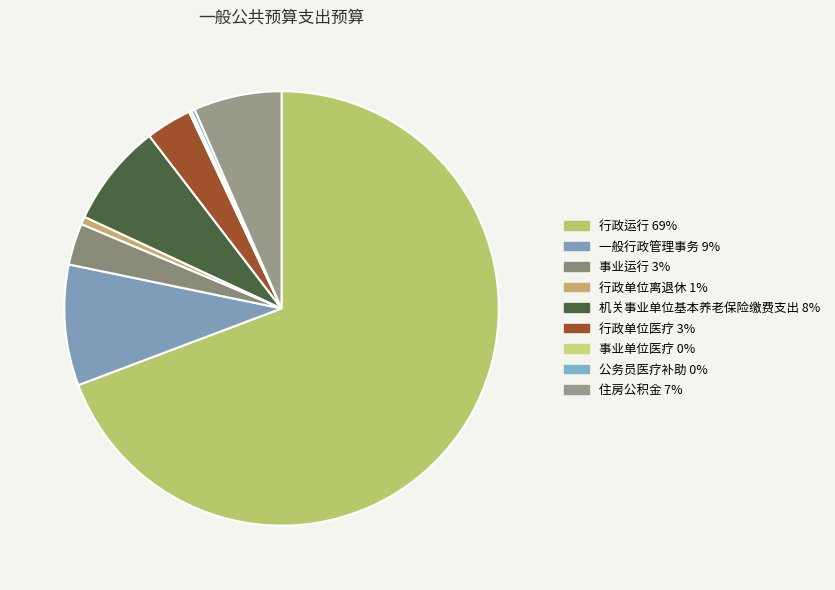

Is the sum of 机关事业单位基本养老保险缴费支出 and 行政单位医疗 greater than half?

No